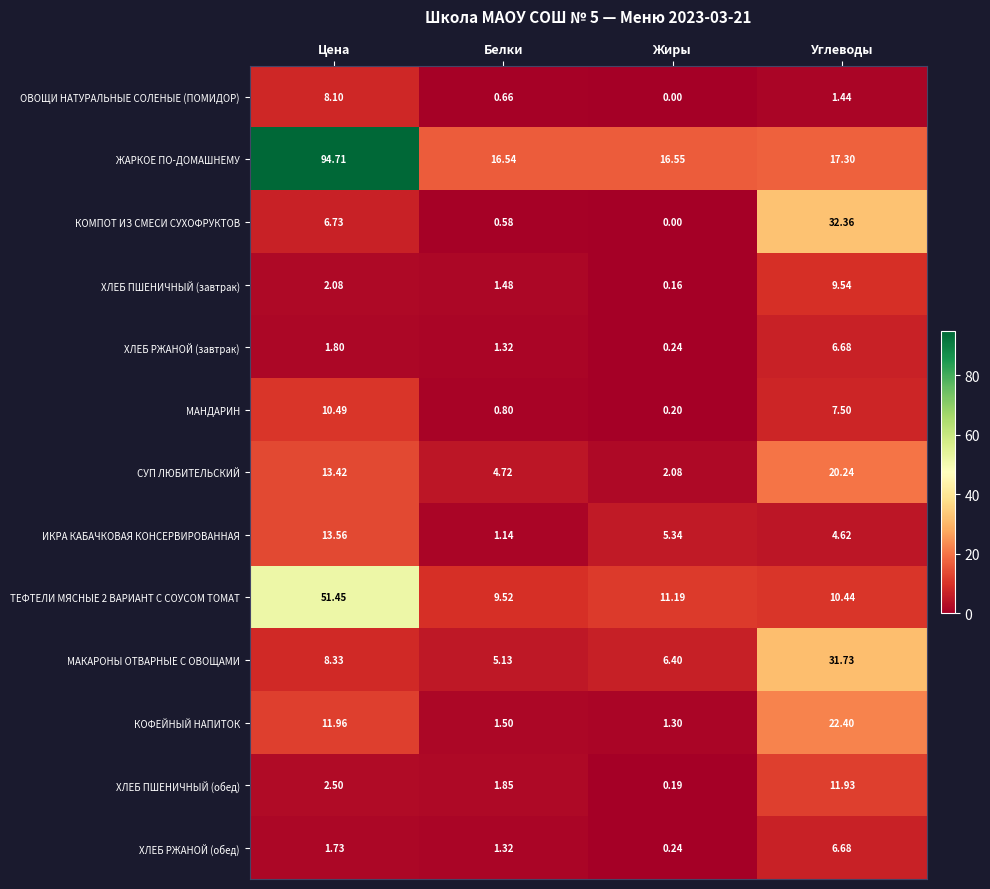

Which series has the largest total across all categories?

ЖАРКОЕ ПО-ДОМАШНЕМУ